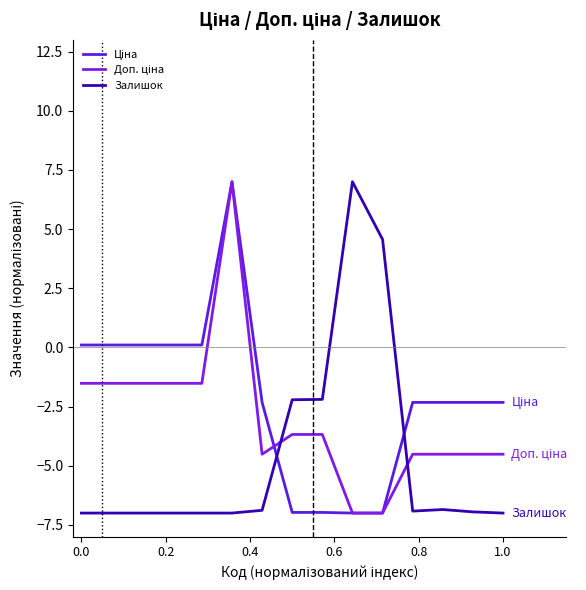

Is this an area chart (filled region under the line)?

No